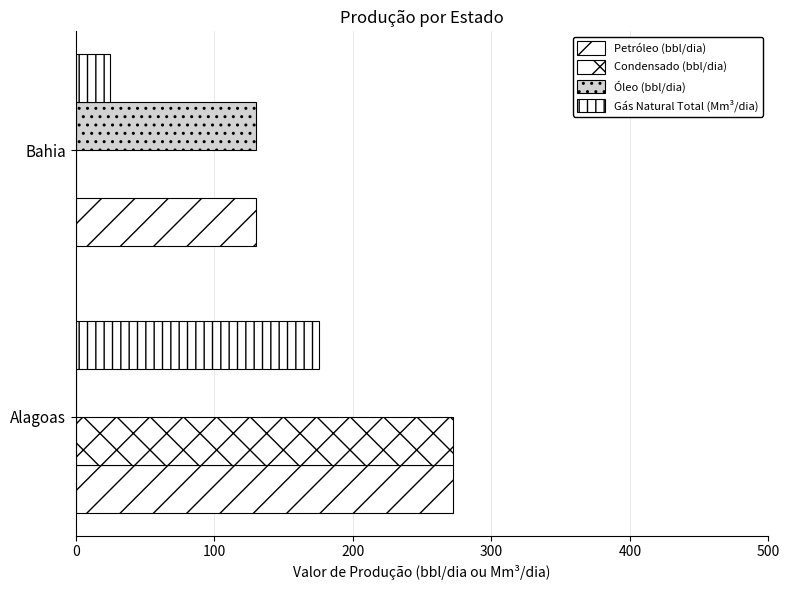

Count the number of data series in this chart.

4